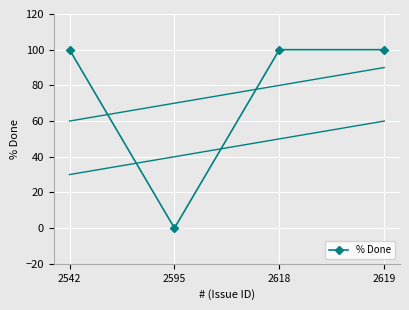

The value at 2595 is 0. True or false?

True